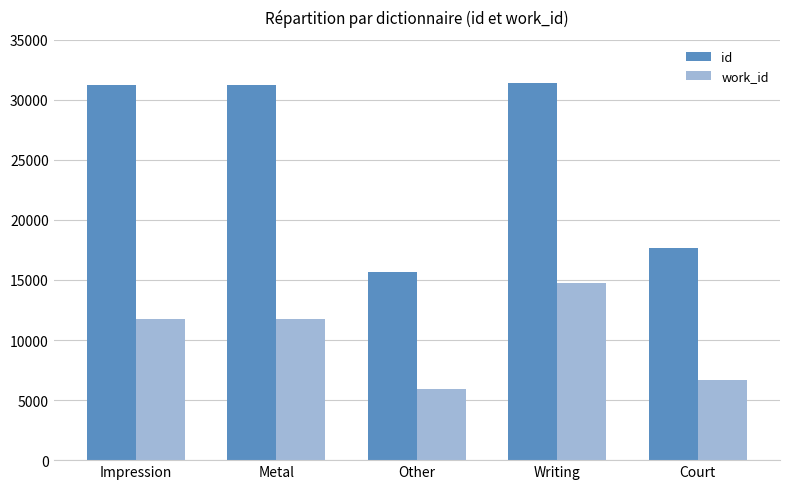

What is the value of the id bar at the 5th from the left?

17702